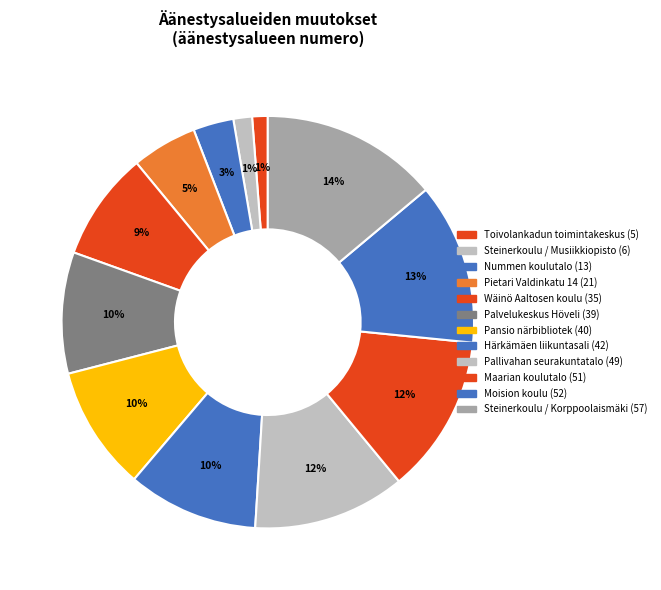

To the nearest percent, what is the difference between the Pietari Valdinkatu 14 and Moision koulu slice percentages?

8%